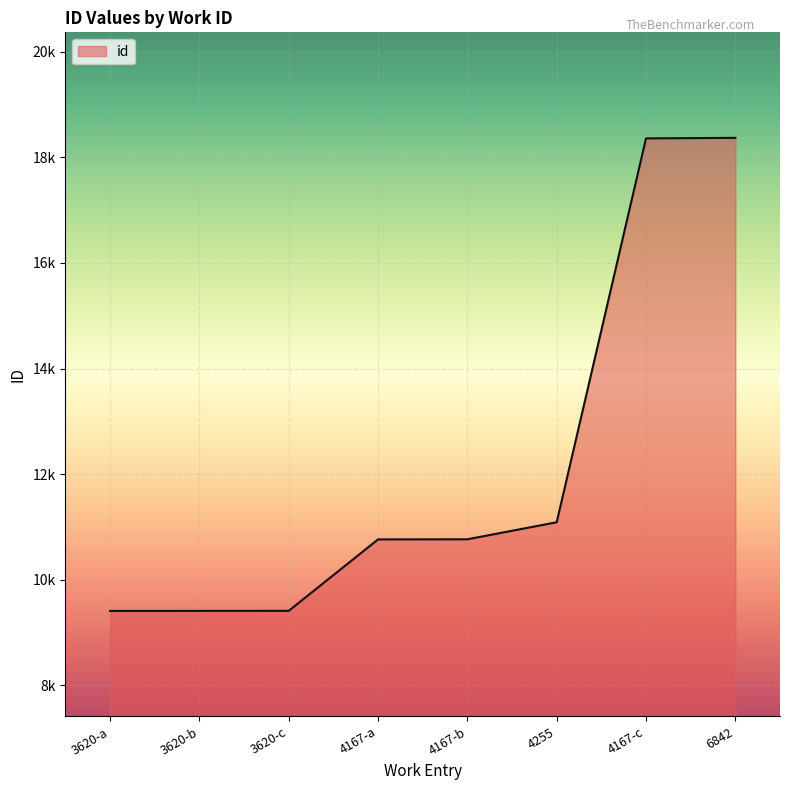

Which category has the lowest value across all series?

3620-a